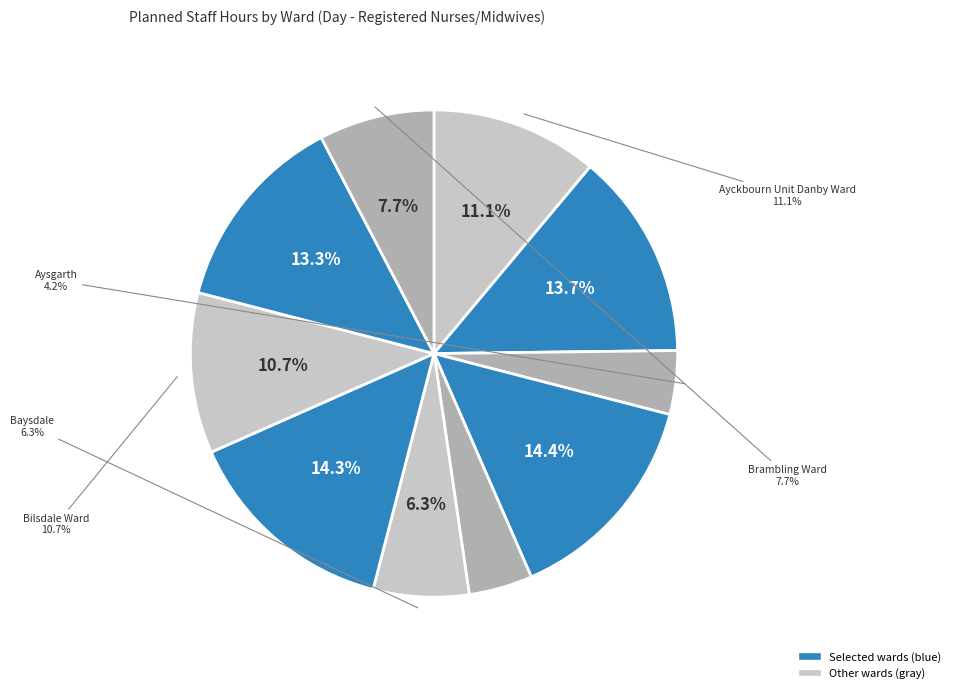

To the nearest percent, what portion does Ayckbourn Unit Esk Ward represent?

14%